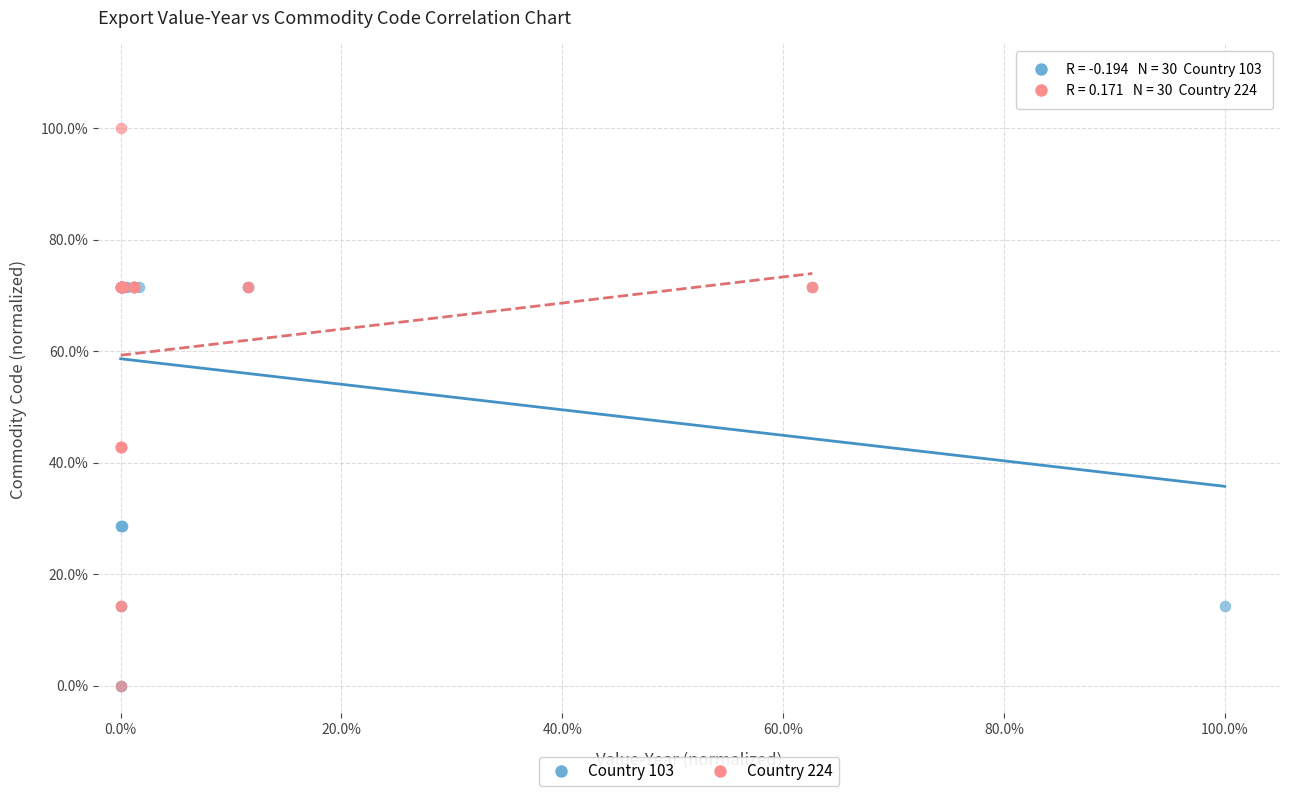

Which series contains the highest Y value?

Country 224